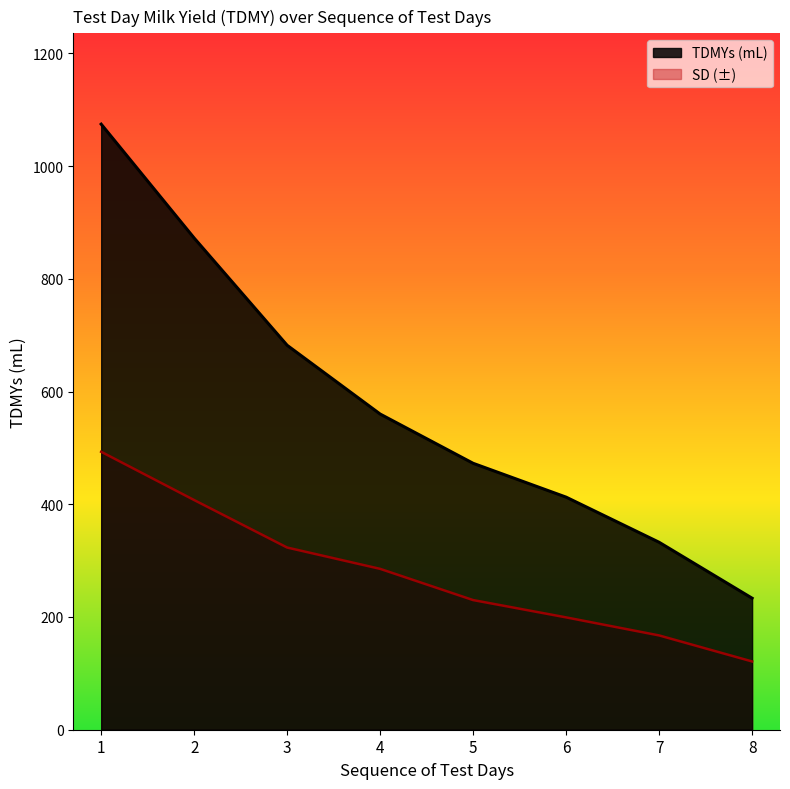

What is the minimum value for TDMYs (mL)?

233.3